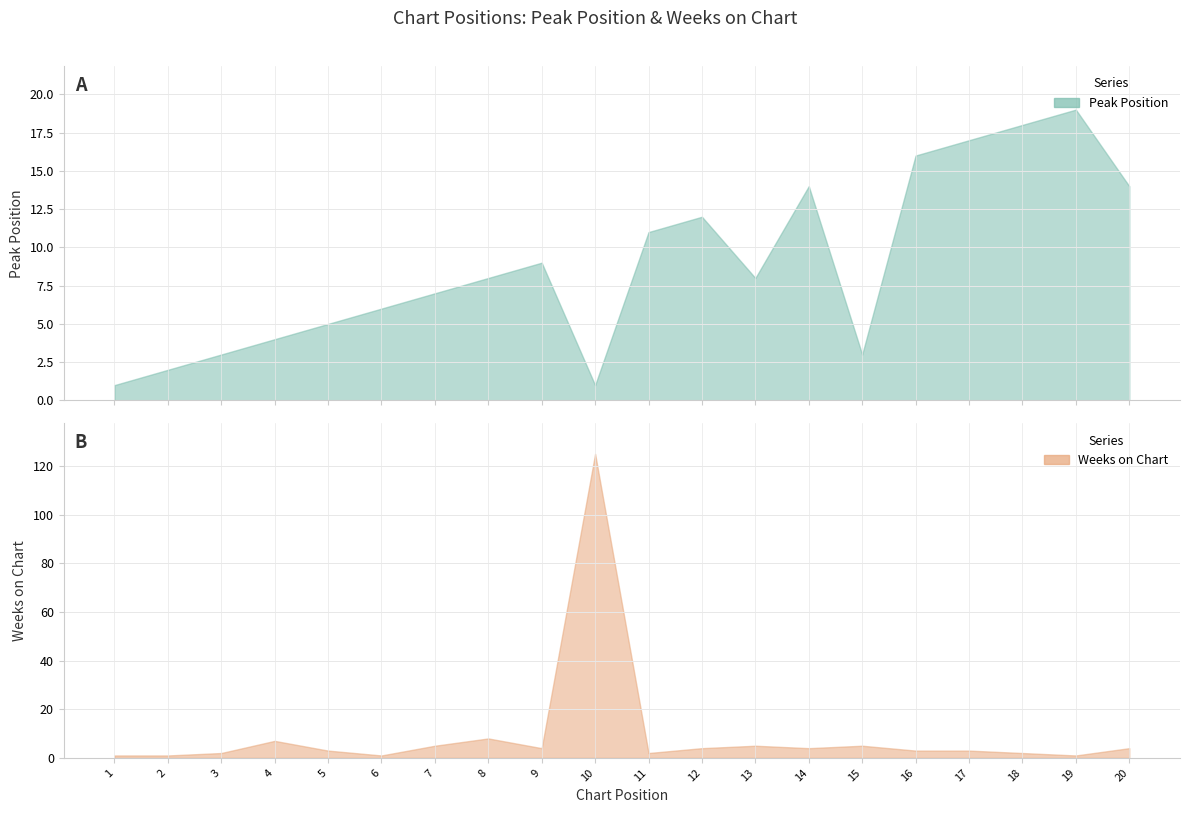

Between which two adjacent categories do Weeks on Chart and Peak Position first intersect?

3 and 4